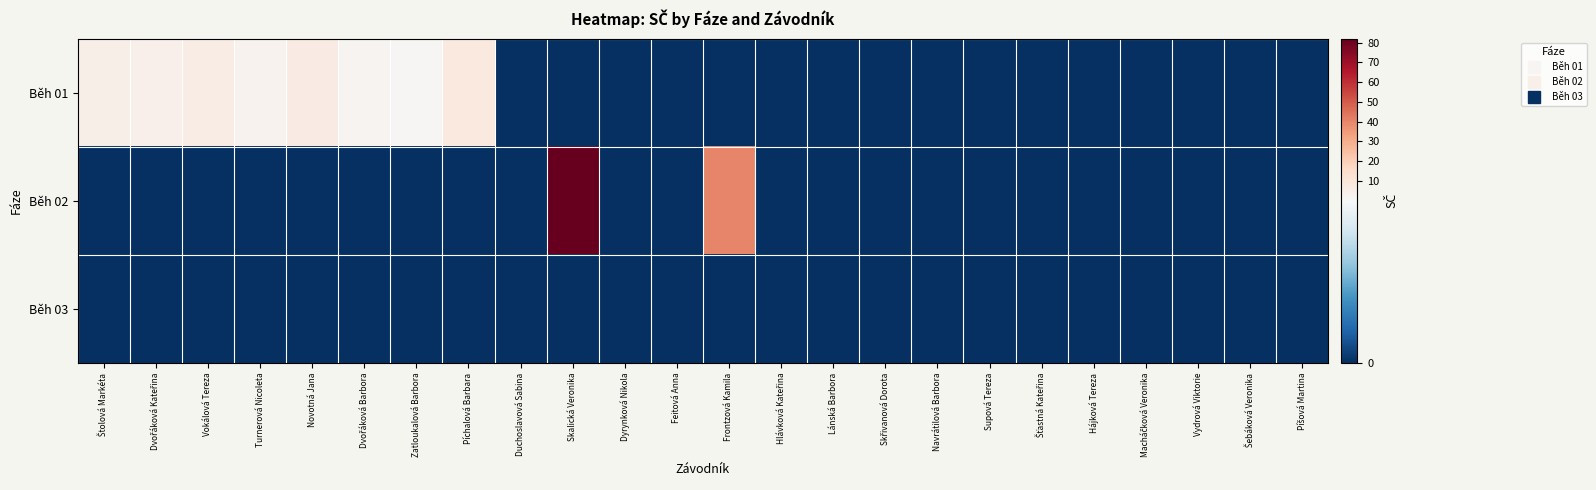

List the series in order of their peak value, highest first.

Běh 02, Běh 01, Běh 03